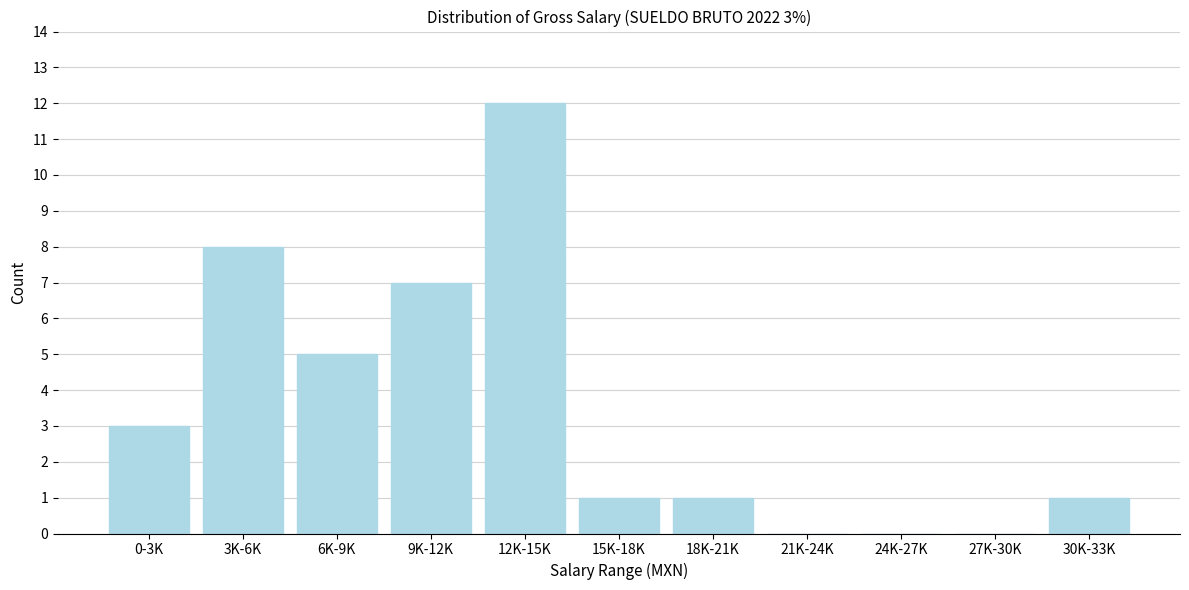

Reading left to right, extract all data points from this chart.

0-3K=3	3K-6K=8	6K-9K=5	9K-12K=7	12K-15K=12	15K-18K=1	18K-21K=1	21K-24K=0	24K-27K=0	27K-30K=0	30K-33K=1